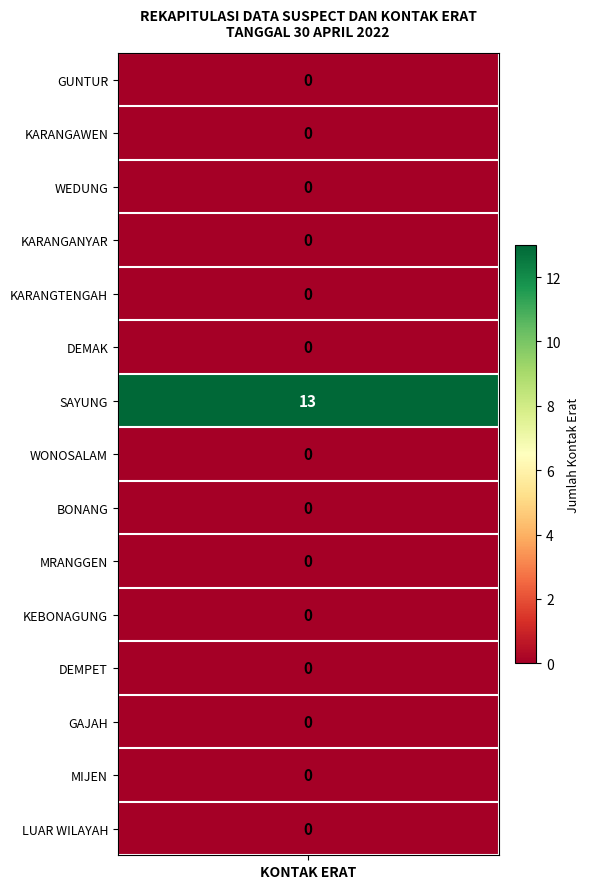

Reading left to right, list all the values displayed in this chart.

0	0	0	0	0	0	13	0	0	0	0	0	0	0	0